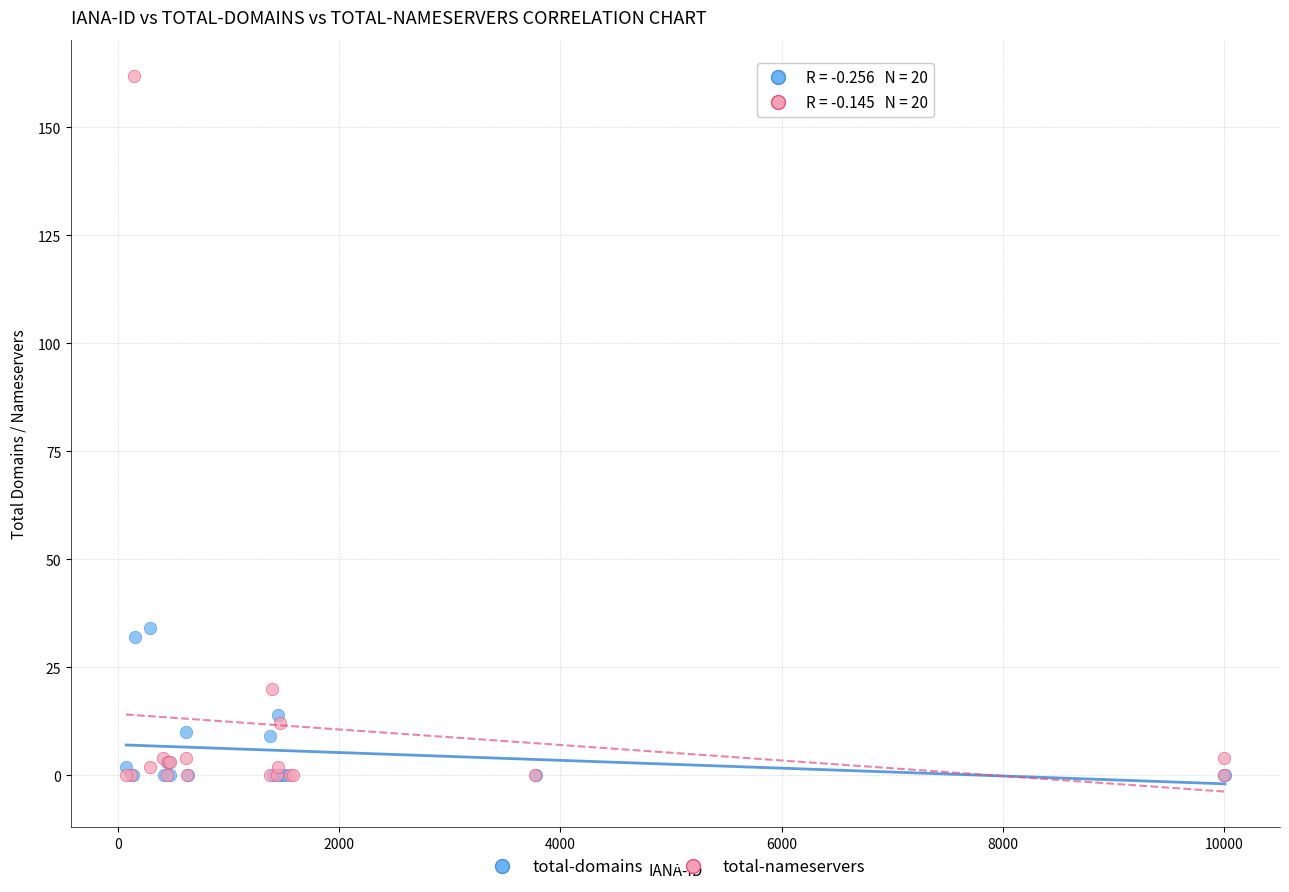

Which series reaches the maximum Y coordinate?

total-nameservers